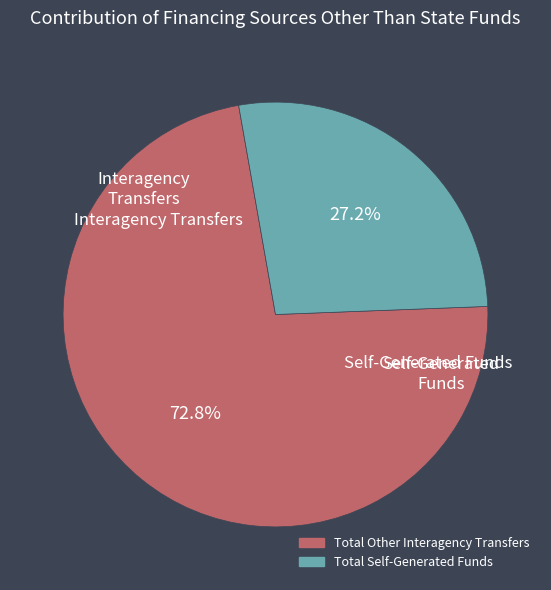

Does any single category account for the majority?

Yes